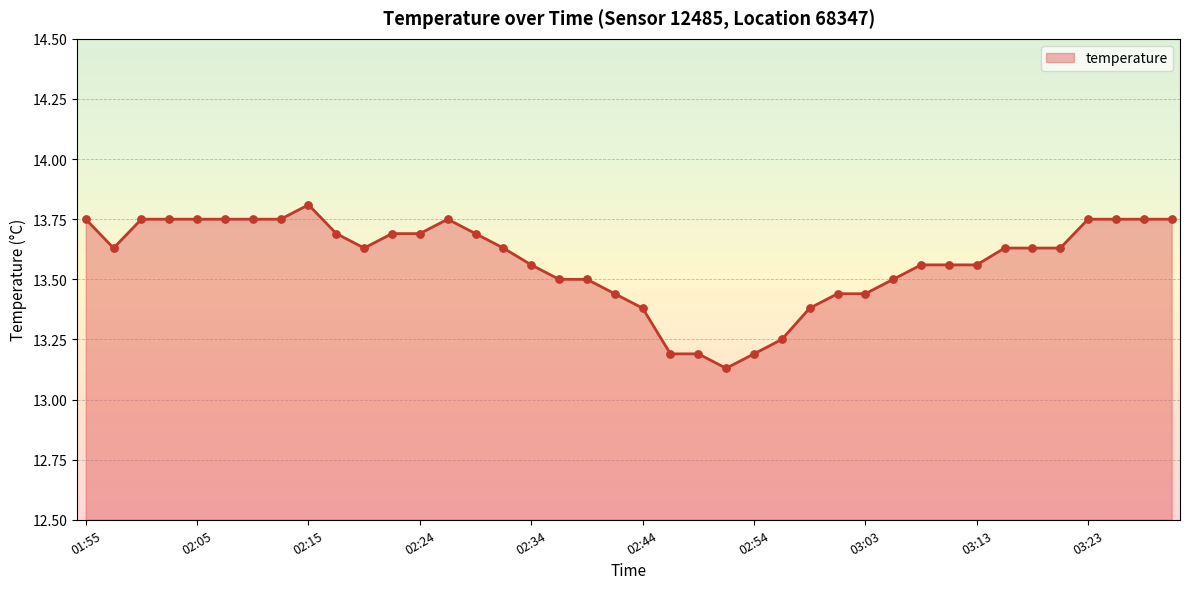

What is the difference between the maximum and minimum values?

0.7